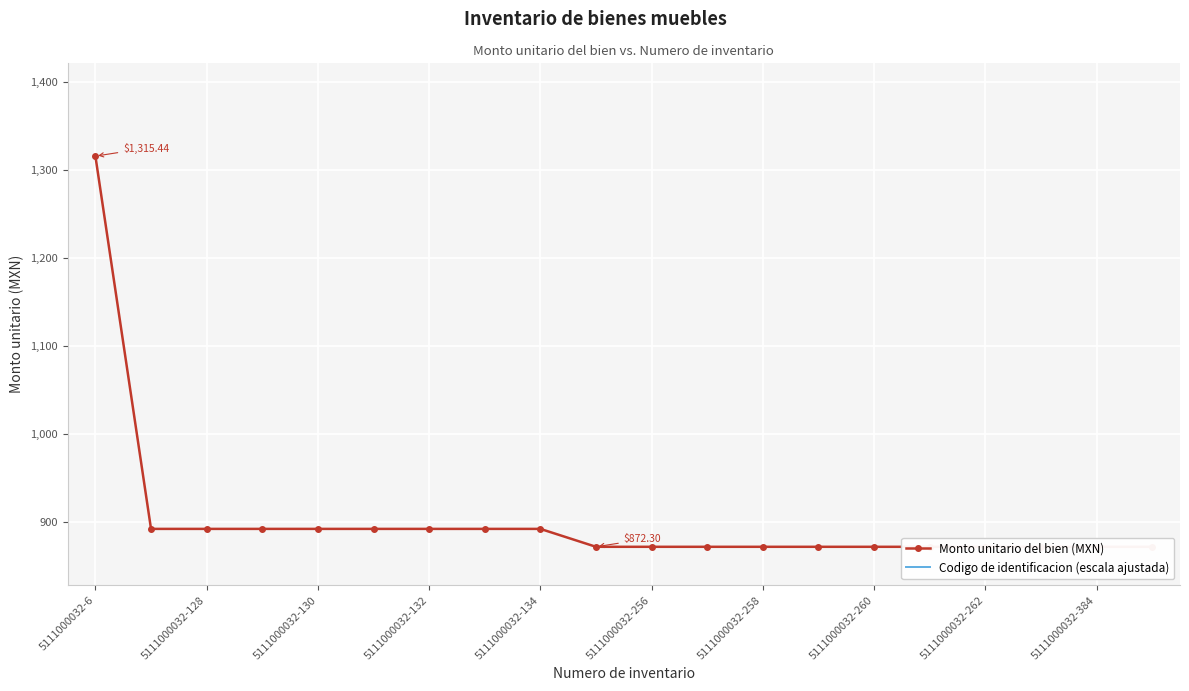

True or false: Codigo de identificacion (escala ajustada) has more than 0 points higher than both neighbors.

False